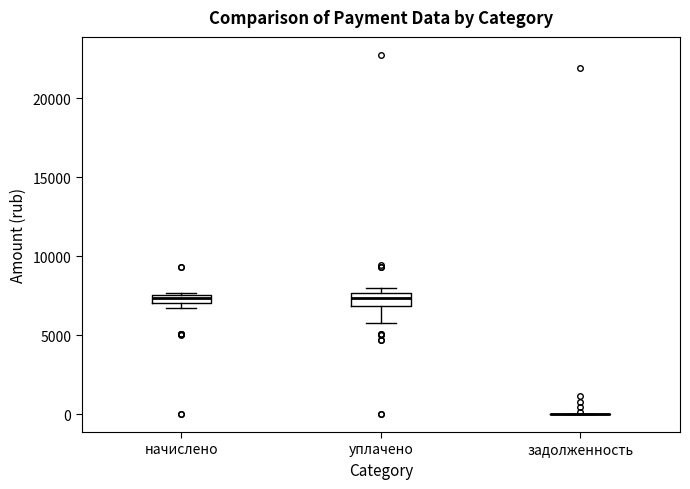

Where is the upper edge of the box for уплачено on the y-axis? The values are not printed on the chart, so give them approximately, as read against the axis.

7500